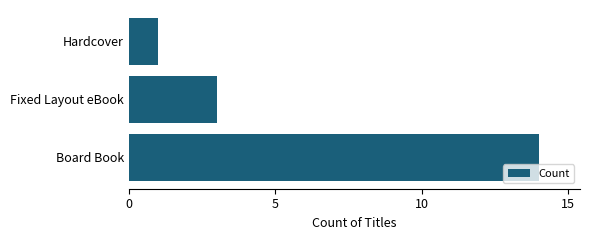

Does the chart contain any negative values?

No